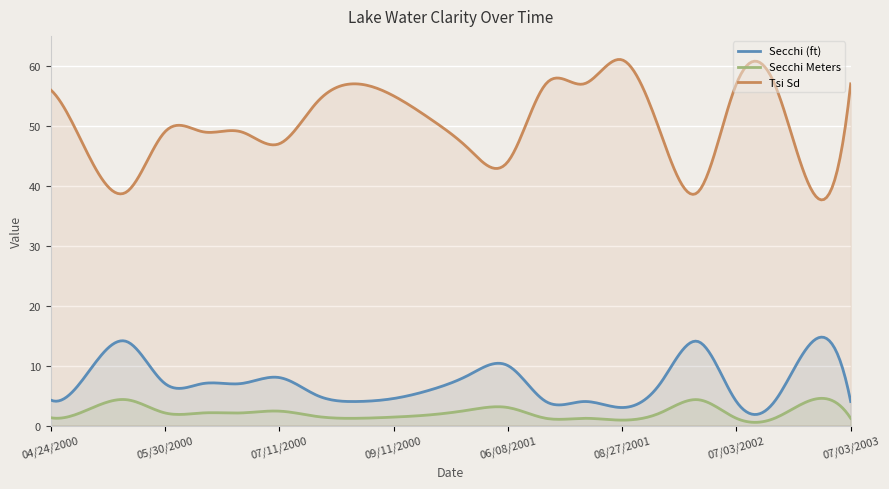

True or false: Tsi Sd and Secchi (ft) intersect in this chart.

False